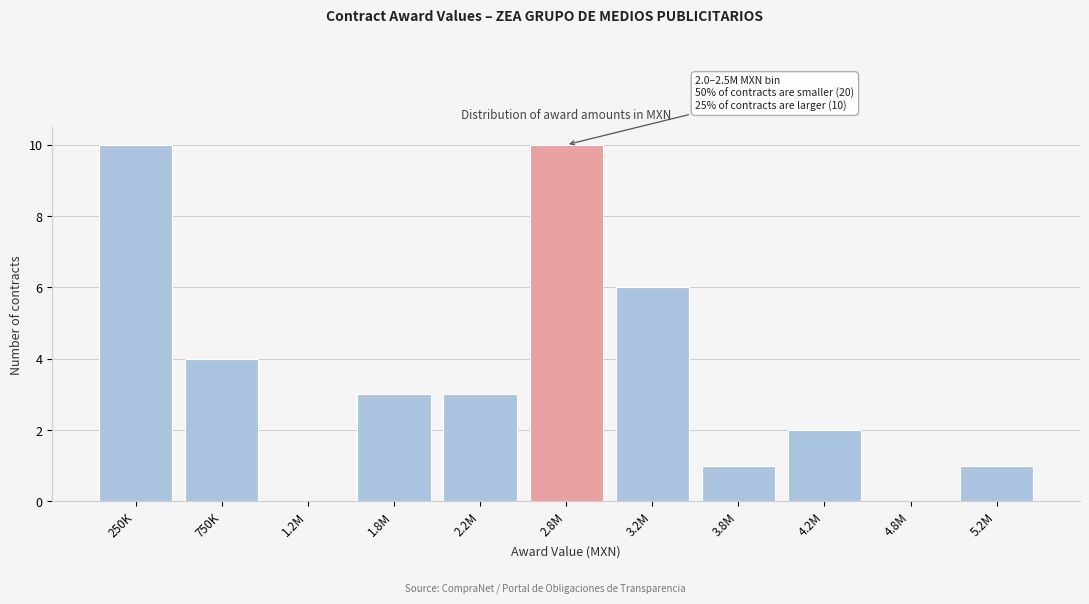

Reading left to right, extract all data points from this chart.

250K=10	750K=4	1.2M=0	1.8M=3	2.2M=3	2.8M=10	3.2M=6	3.8M=1	4.2M=2	4.8M=0	5.2M=1